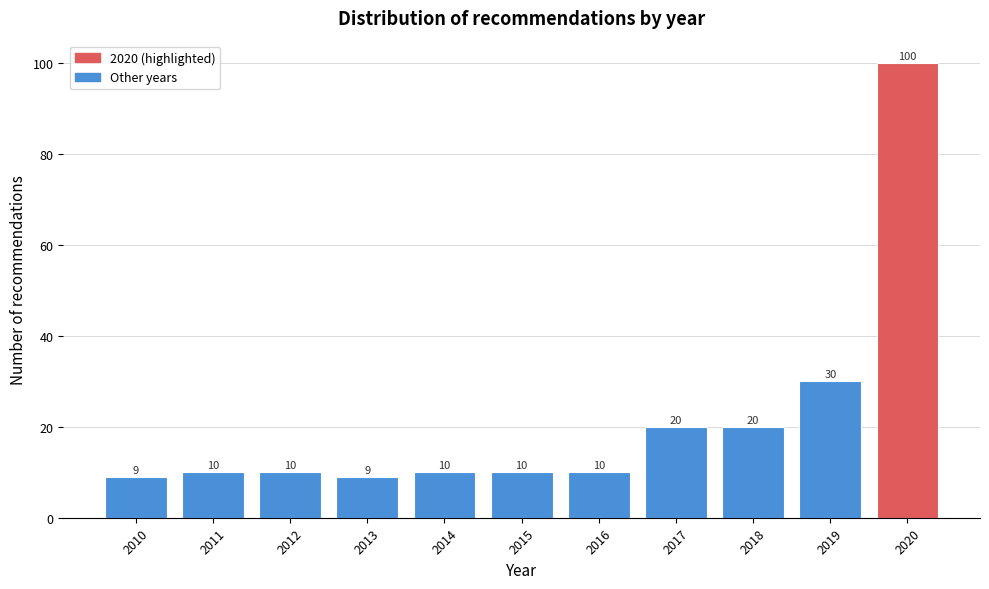

Reading left to right, transcribe all the data shown in this chart.

2010=9	2011=10	2012=10	2013=9	2014=10	2015=10	2016=10	2017=20	2018=20	2019=30	2020=100